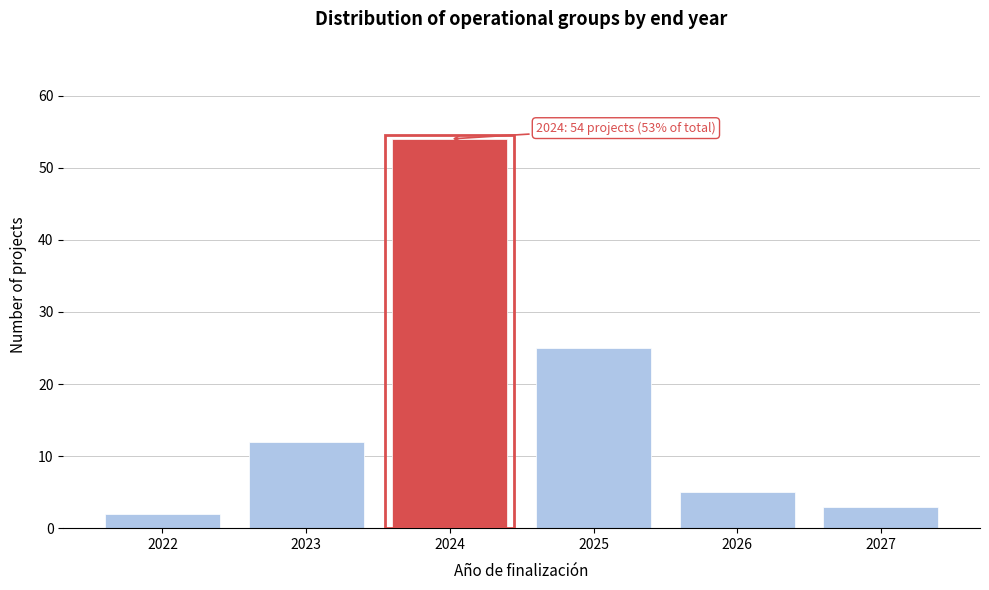

Reading left to right, extract all data points from this chart.

2	12	54	25	5	3